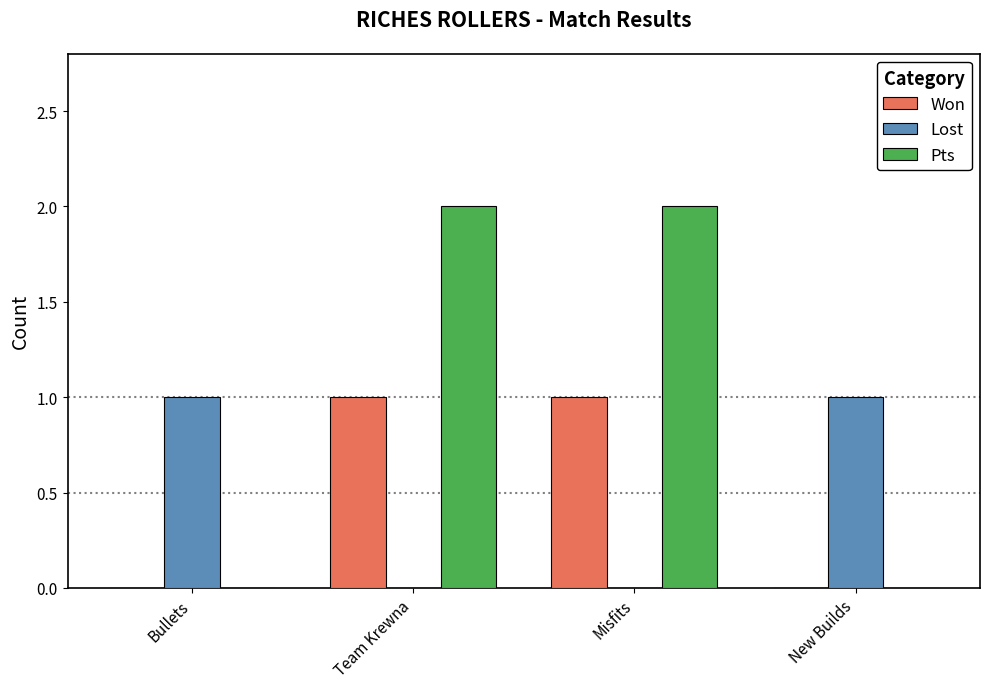

True or false: Pts has a value of 0 at New Builds.

True